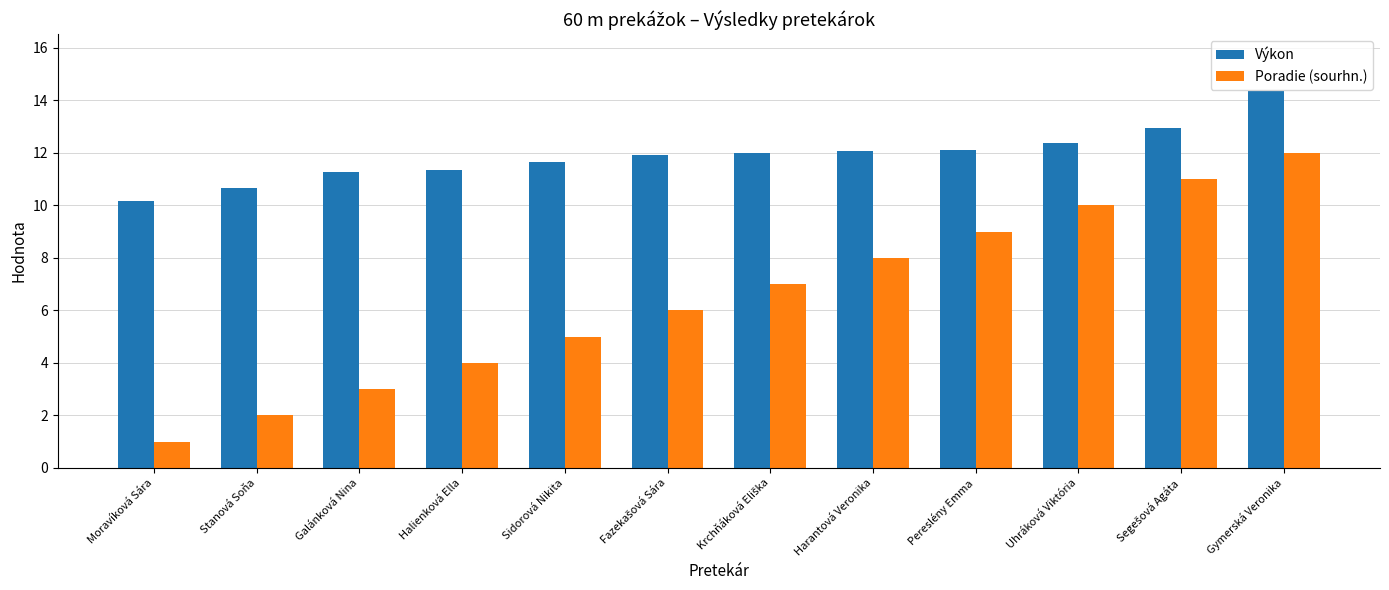

Which series has the widest spread of values?

Poradie (sourhn.)